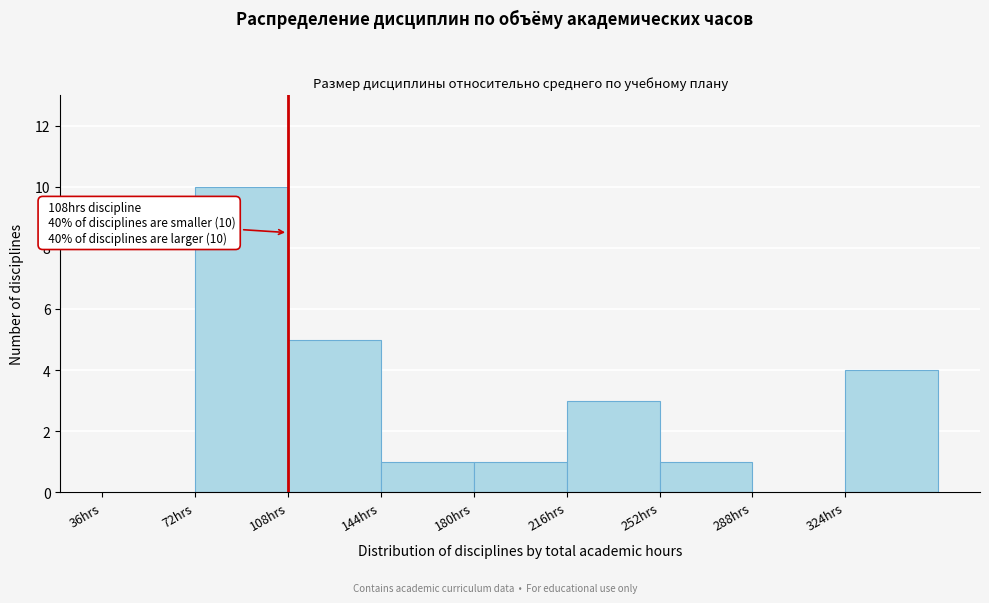

Over which range of the x-axis is the bar tallest?

72 to 108